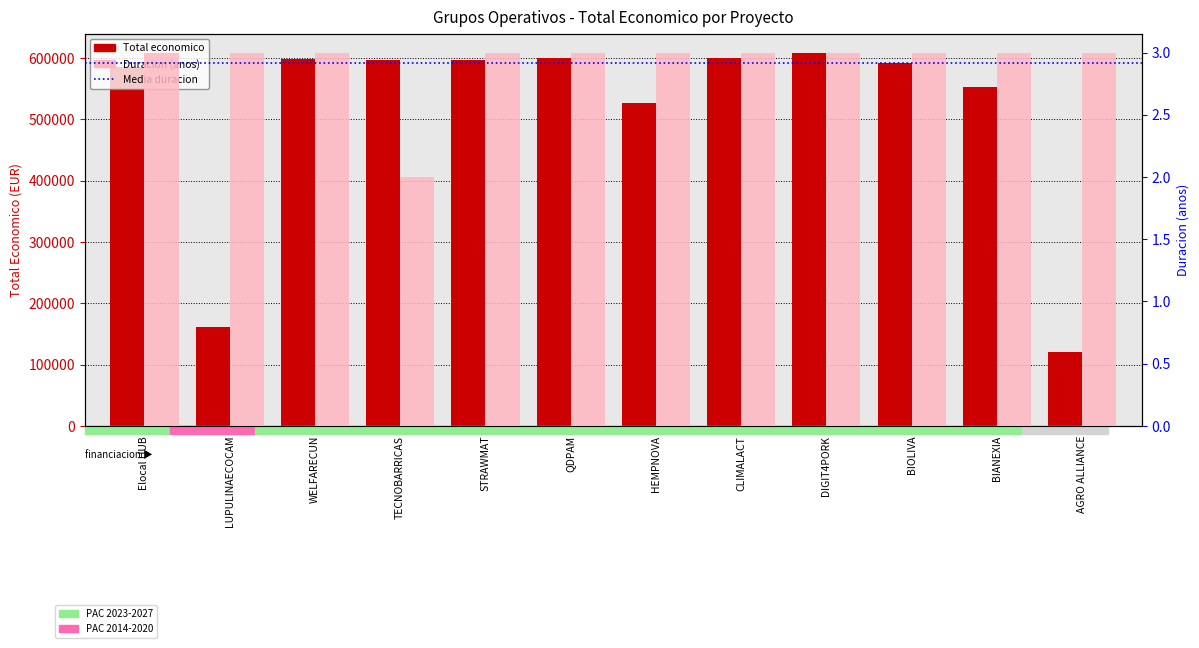

What position from the right is STRAWMAT?

8